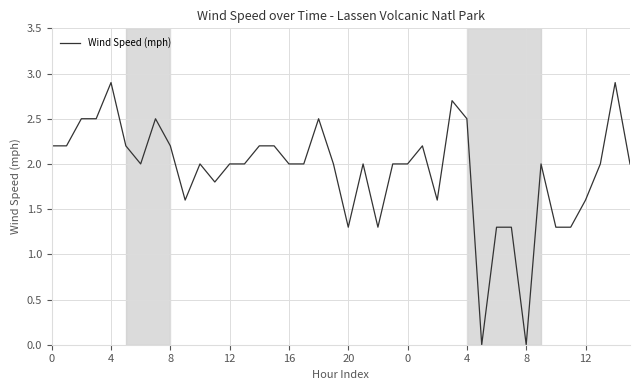

What is the maximum value shown in the chart?

2.9